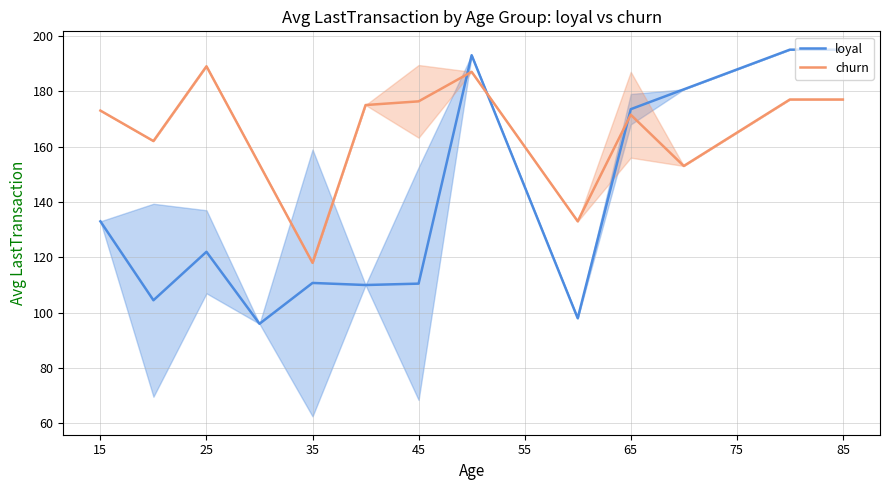

True or false: loyal has a value of 205.8 at 25.

False